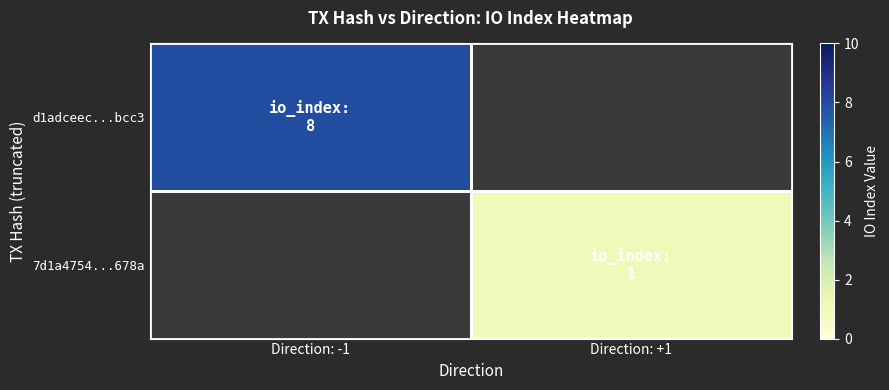

Between Direction: +1 and Direction: -1, which is larger?

Direction: -1